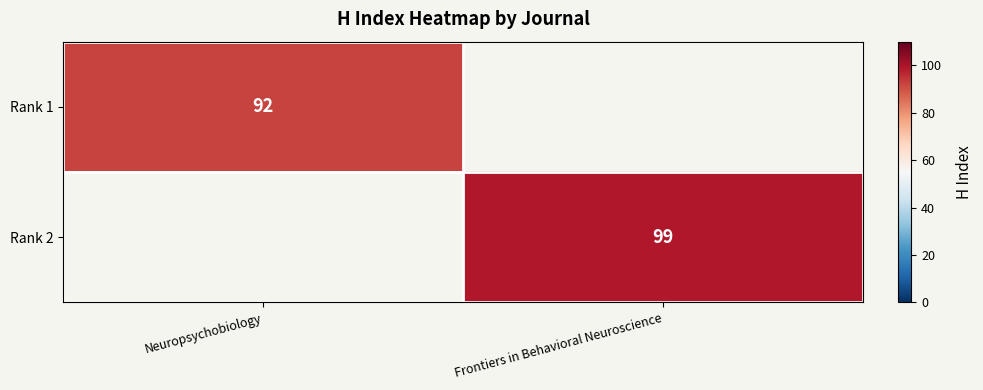

True or false: Rank 2 has a value of 143 at Frontiers in Behavioral Neuroscience.

False